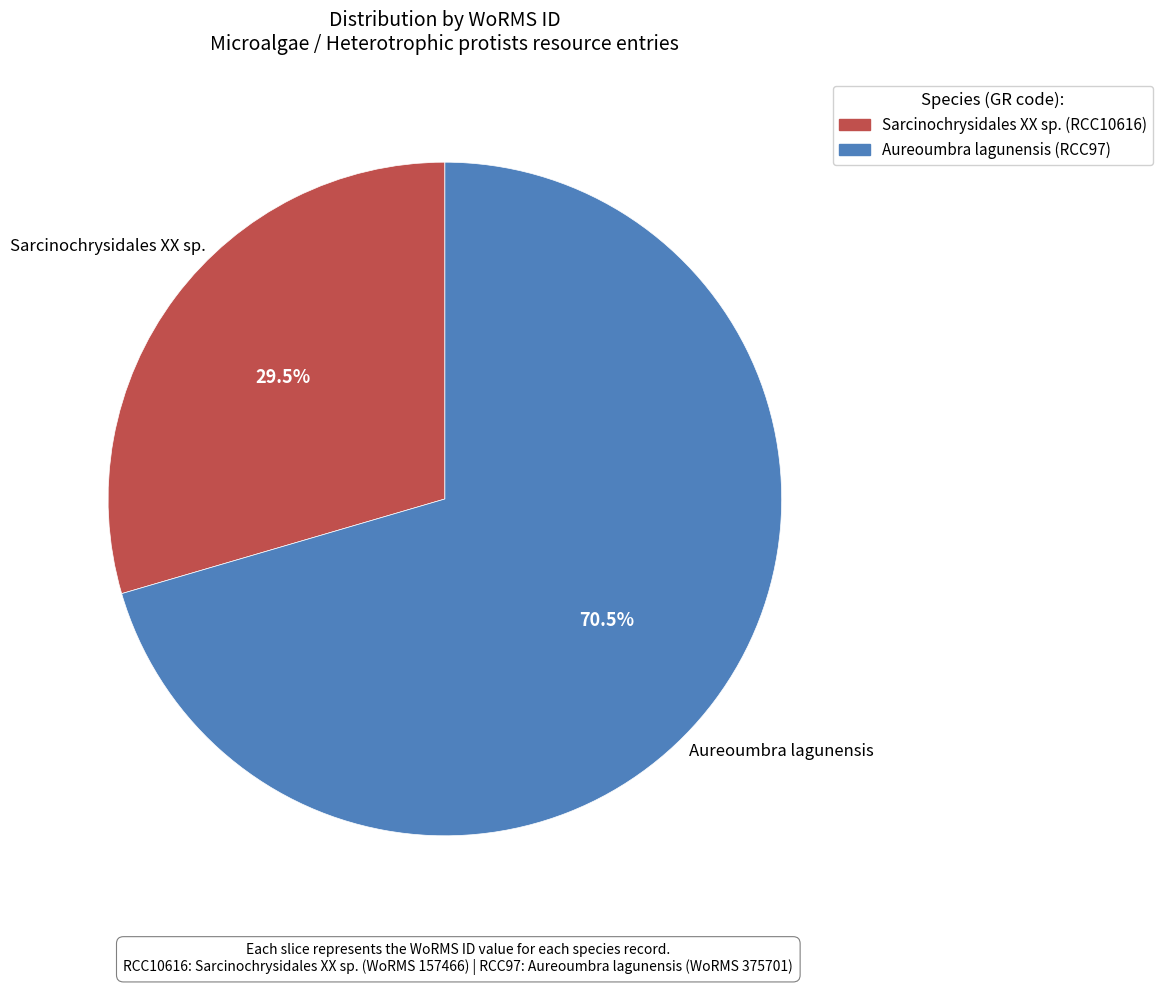

True or false: Sarcinochrysidales XX sp. accounts for 24% of the total.

False